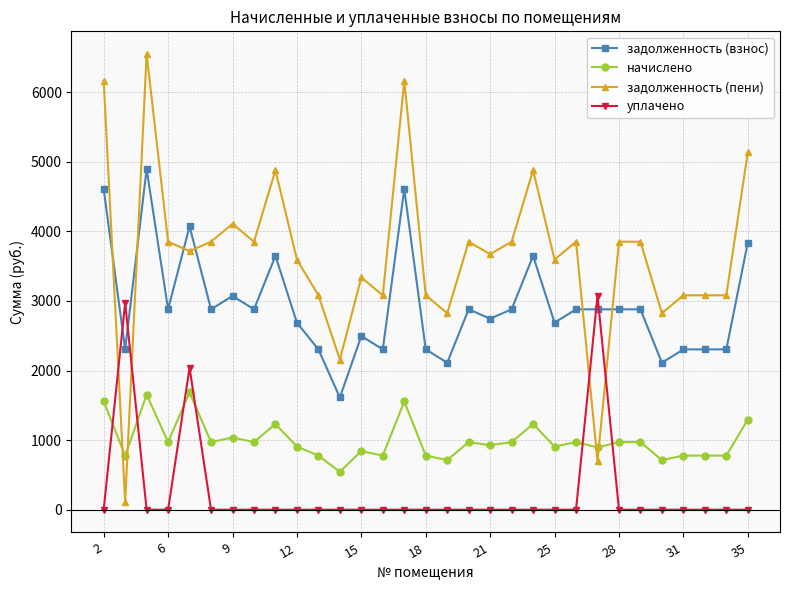

How many data points in начислено are less than 972?

15